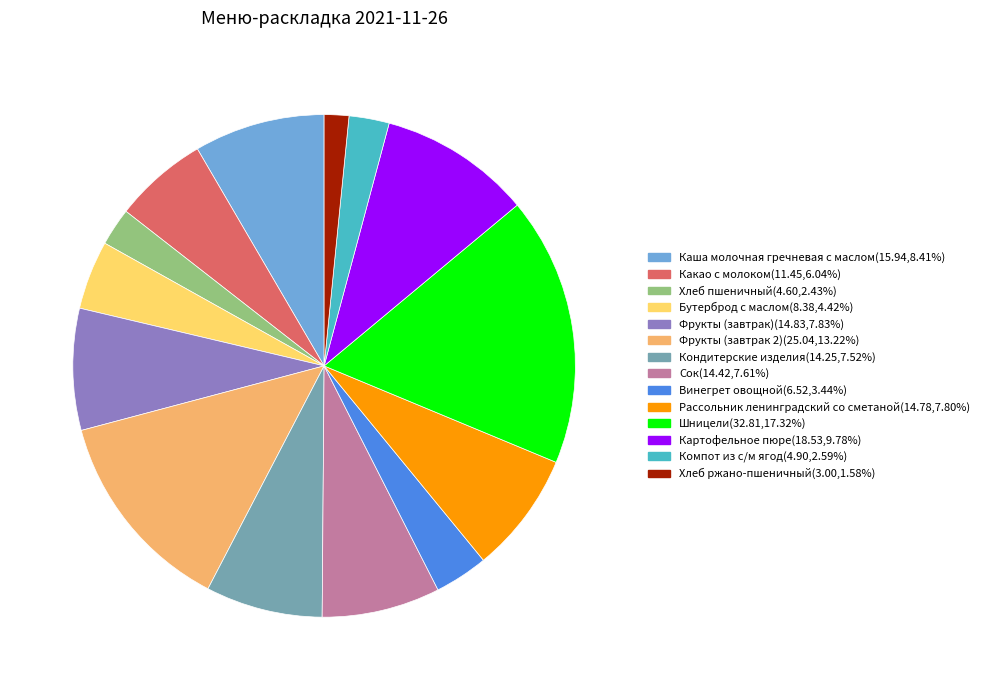

Do Какао с молоком(11.45,6.04%) and Хлеб пшеничный(4.60,2.43%) together represent more than half of the pie?

No